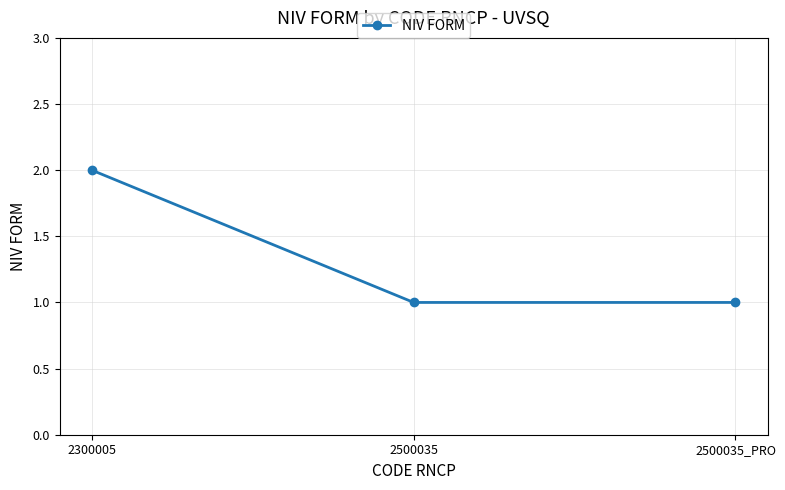

What is the smallest value displayed?

1